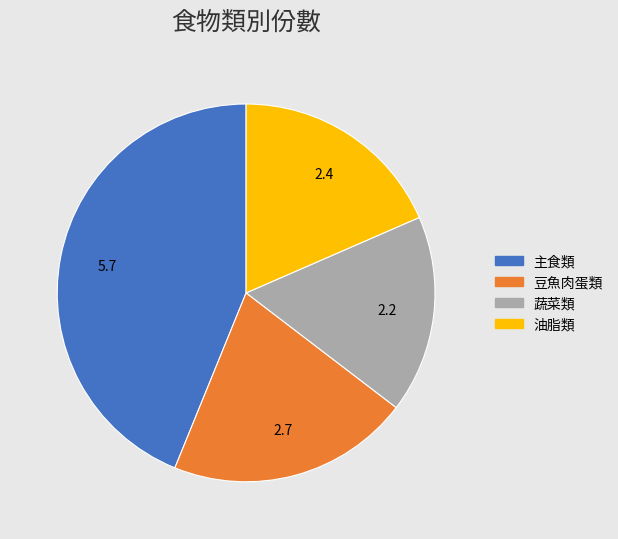

Does any single category account for the majority?

No